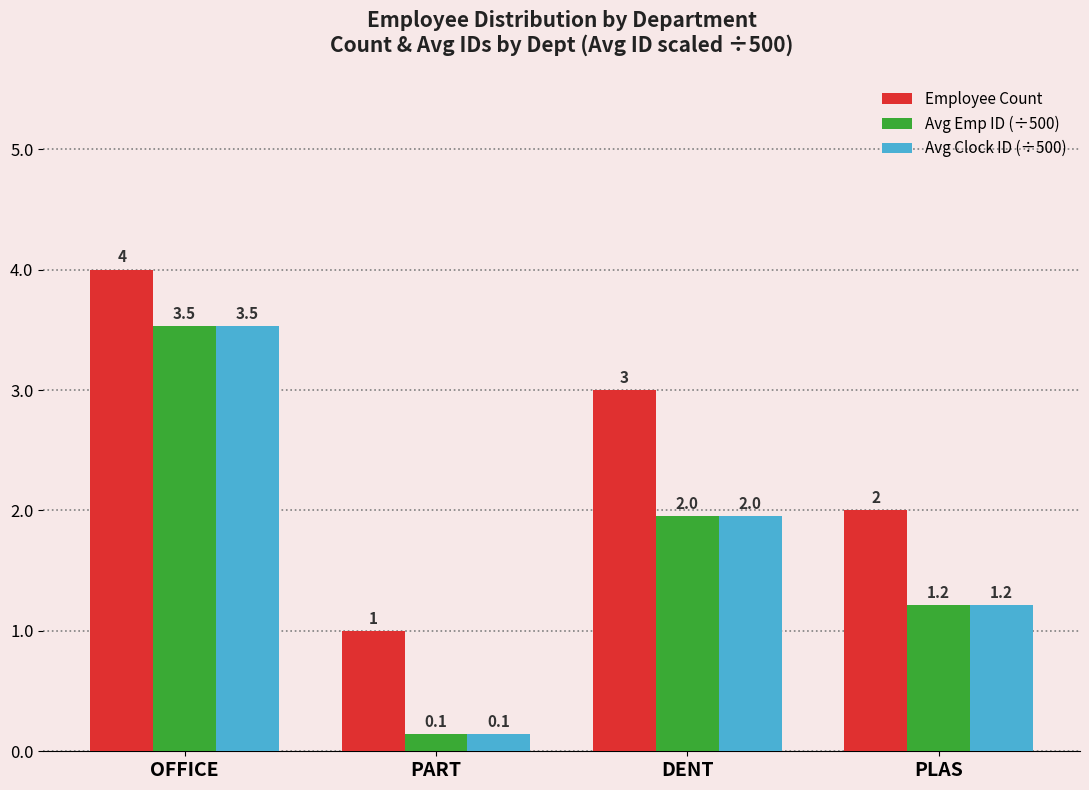

What is the value of the Avg Clock ID (÷500) bar at the 1st from the left?

3.5